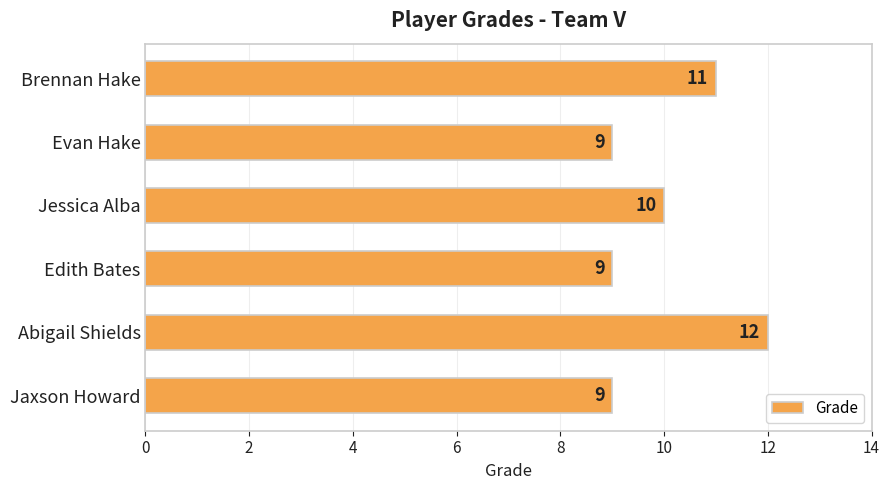

Where is the data nearest to the value 10?

Jessica Alba